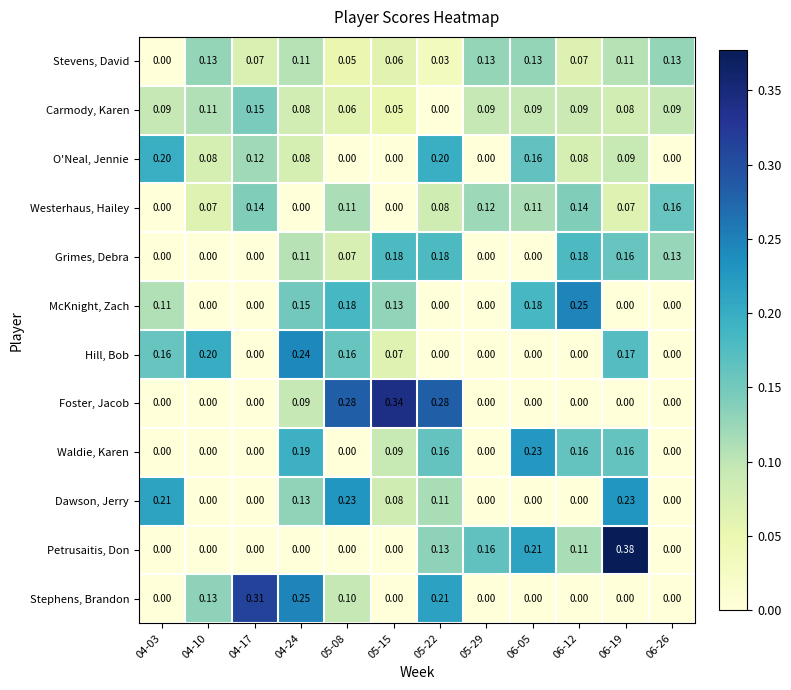

Is the value of McKnight, Zach at 06-19 greater than the value of O'Neal, Jennie at 04-17?

No